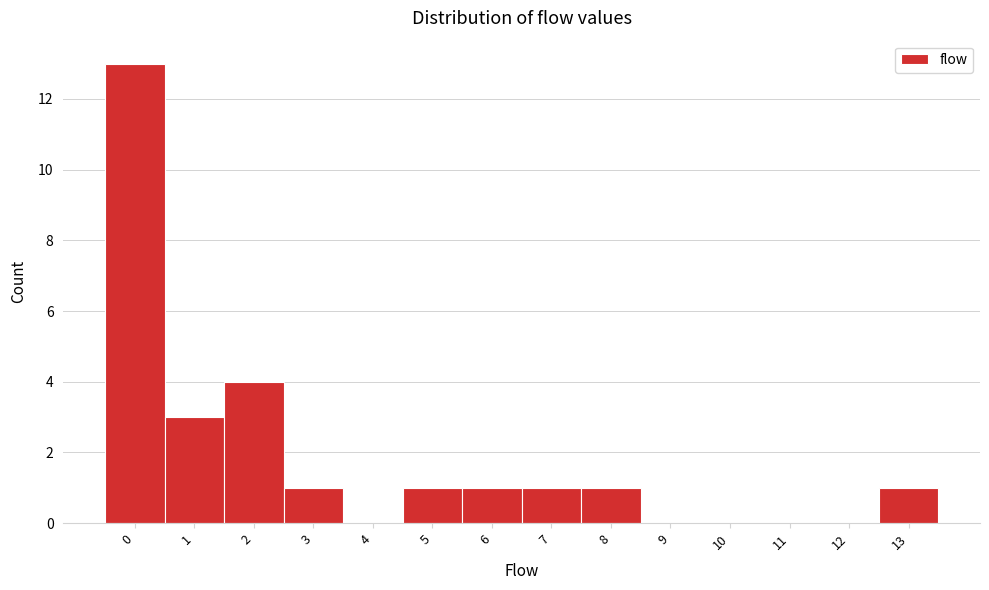

Reading left to right, what are all the values shown in this chart?

0=13	1=3	2=4	3=1	4=0	5=1	6=1	7=1	8=1	9=0	10=0	11=0	12=0	13=1